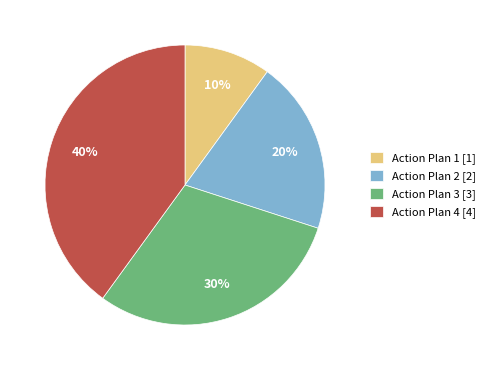

To the nearest percent, what percentage of the pie is Action Plan 1?

10%